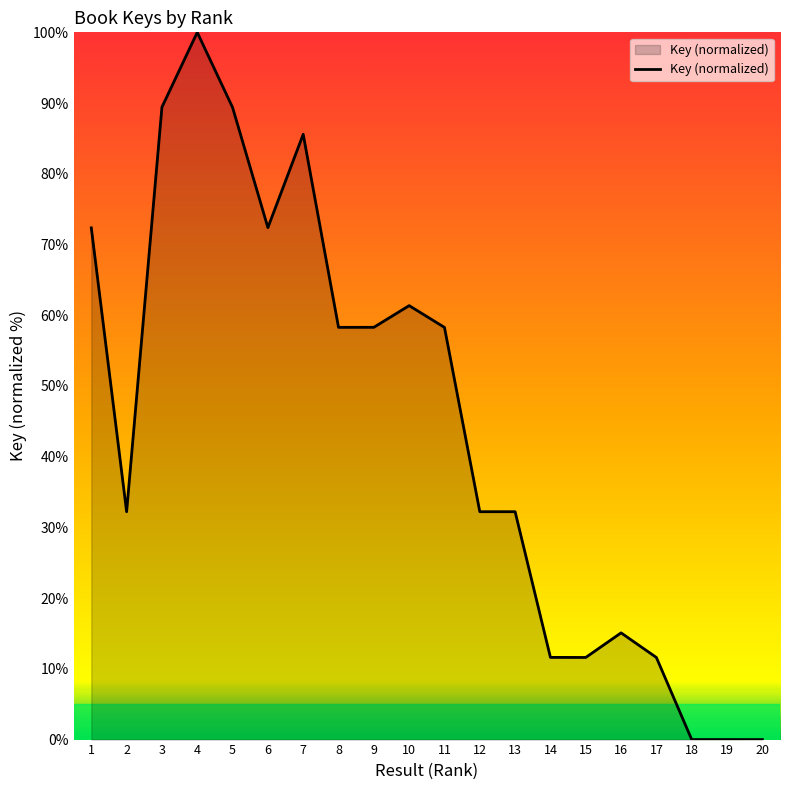

What is the difference between the maximum and minimum values?

100.0